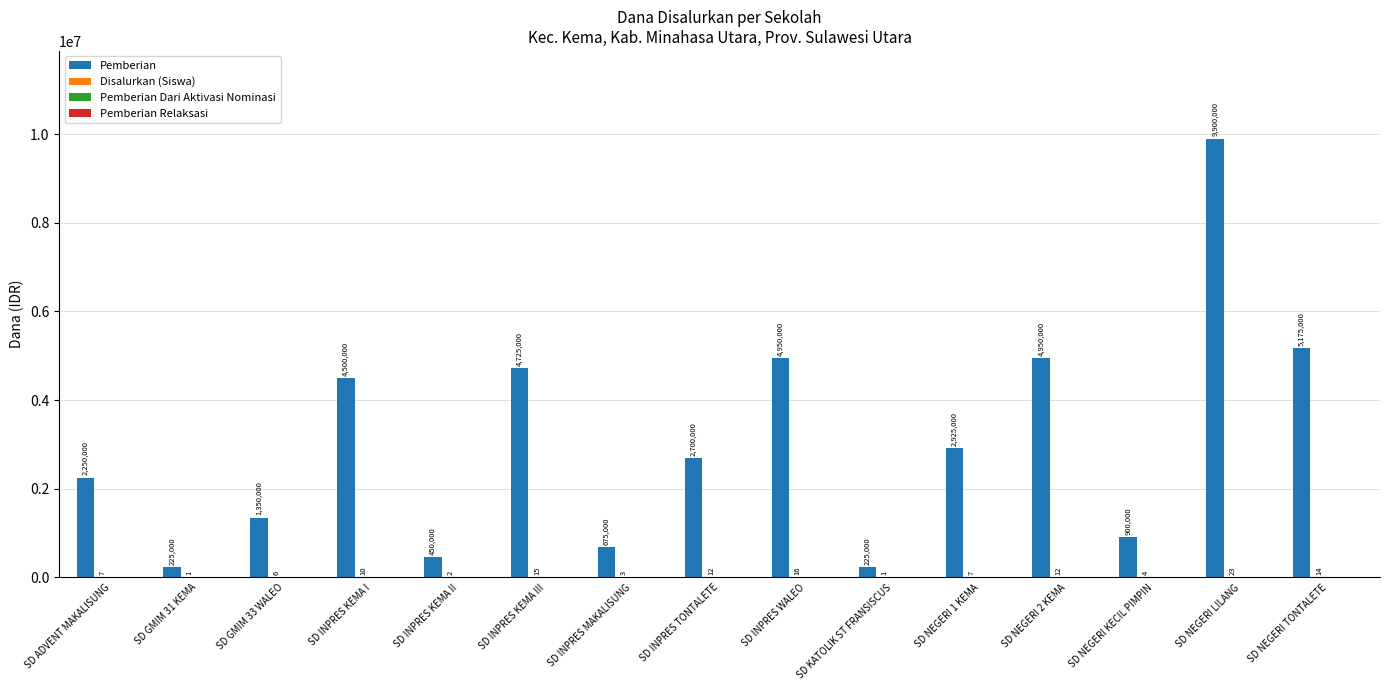

What is the approximate value of Pemberian at SD KATOLIK ST FRANSISCUS?

225000